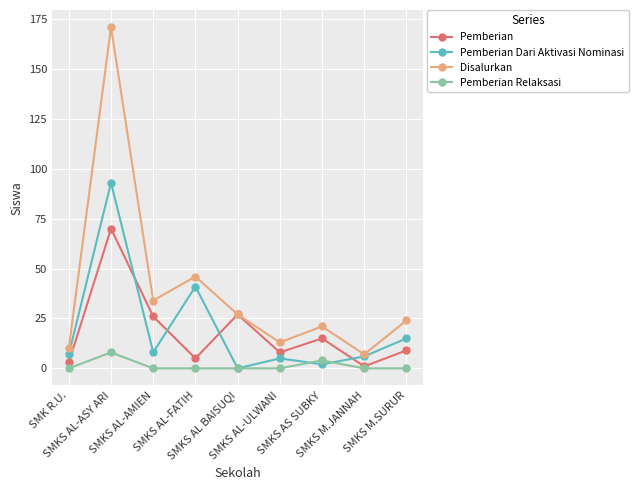

At which label is Pemberian Relaksasi closest to 4?

SMKS AS SUBKY